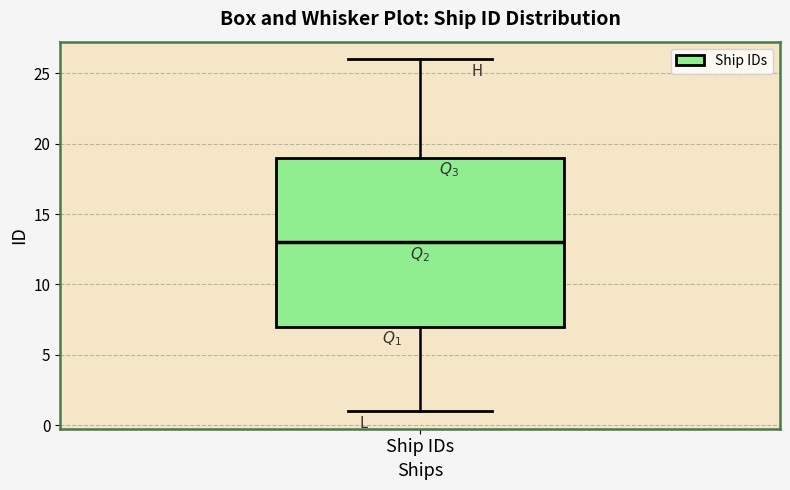

Read this box plot against the y-axis: the position of the median line, the range covered by the box, and the ends of both whiskers. The values are not printed on the chart, so give them approximately, as read against the axis.

median 13, box 7 to 19, whiskers 1 to 26